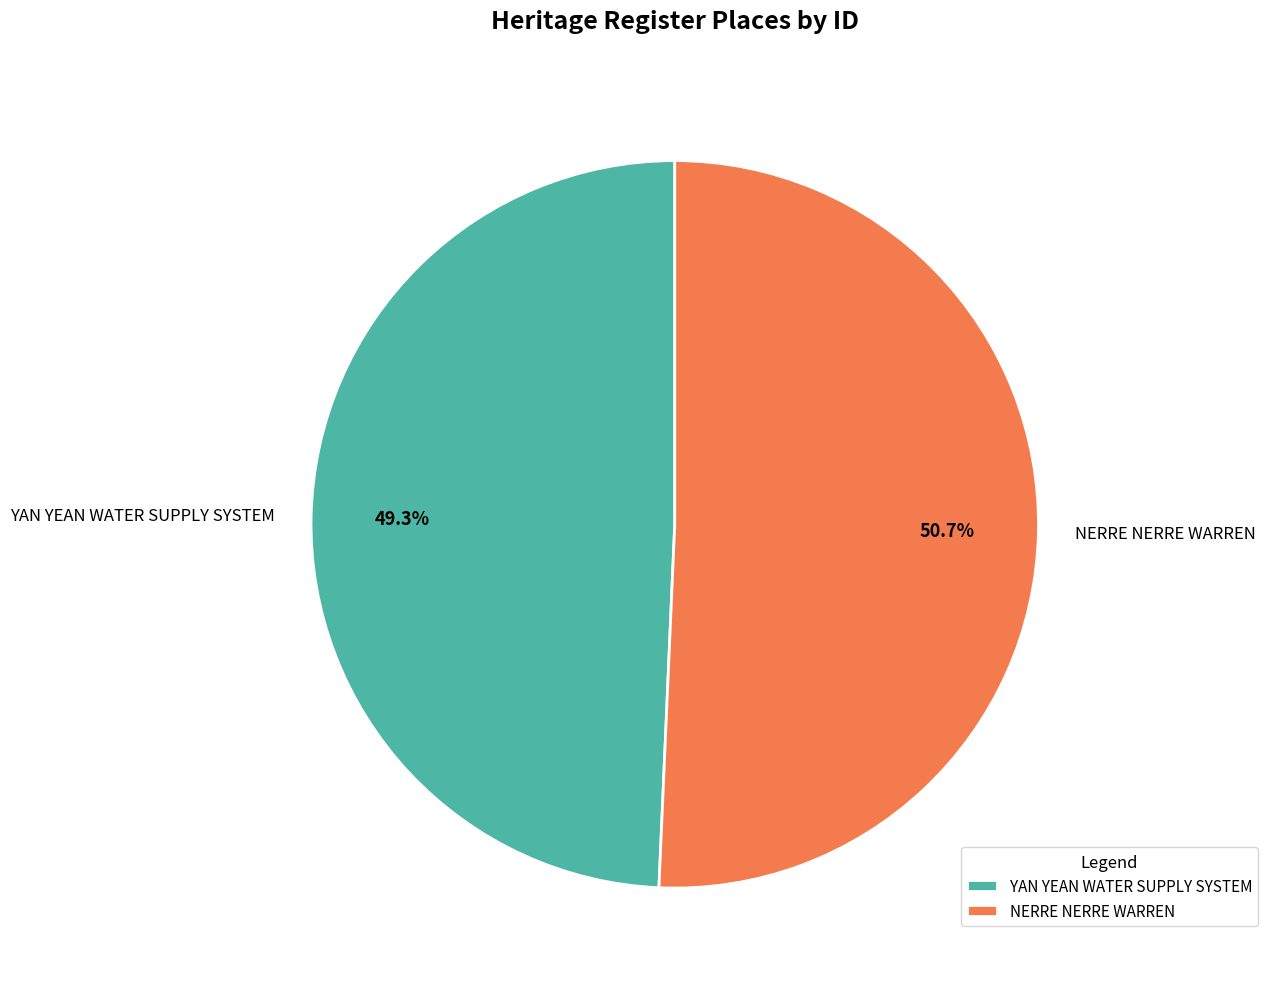

How many slices are in this pie chart?

2